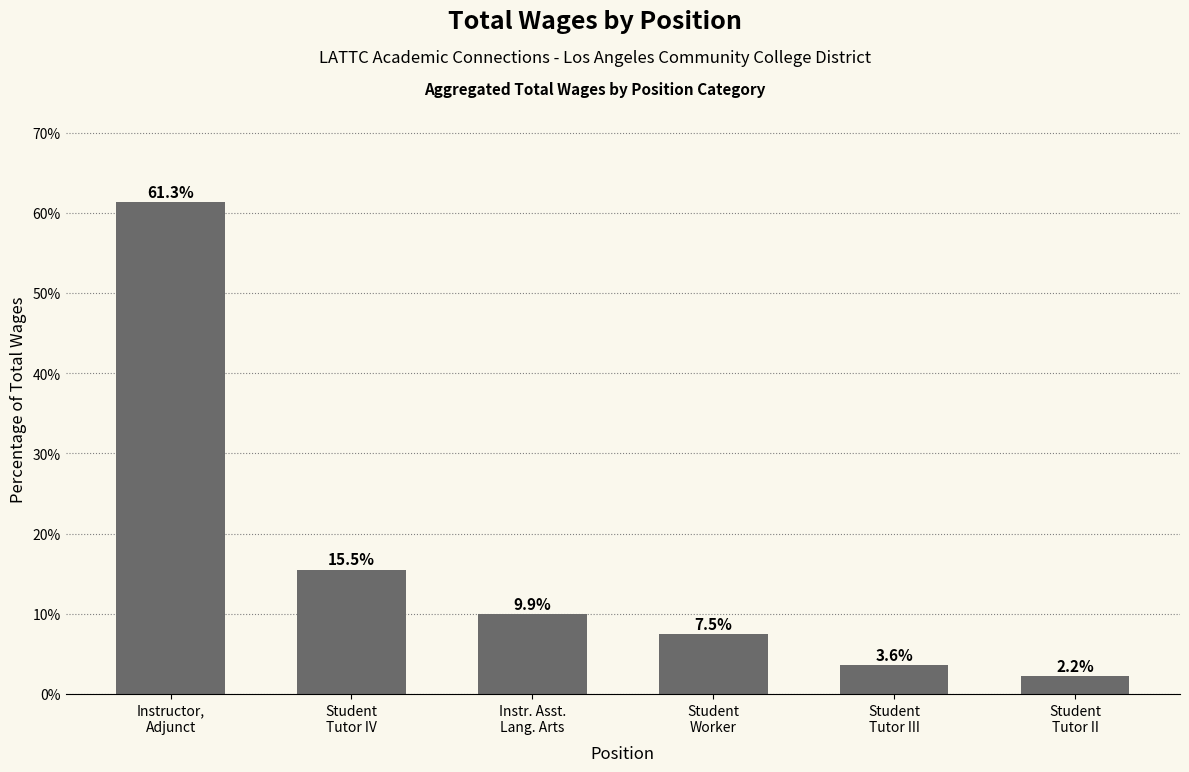

What is the change in value from Student
Tutor IV to Student
Tutor III?

-11.9